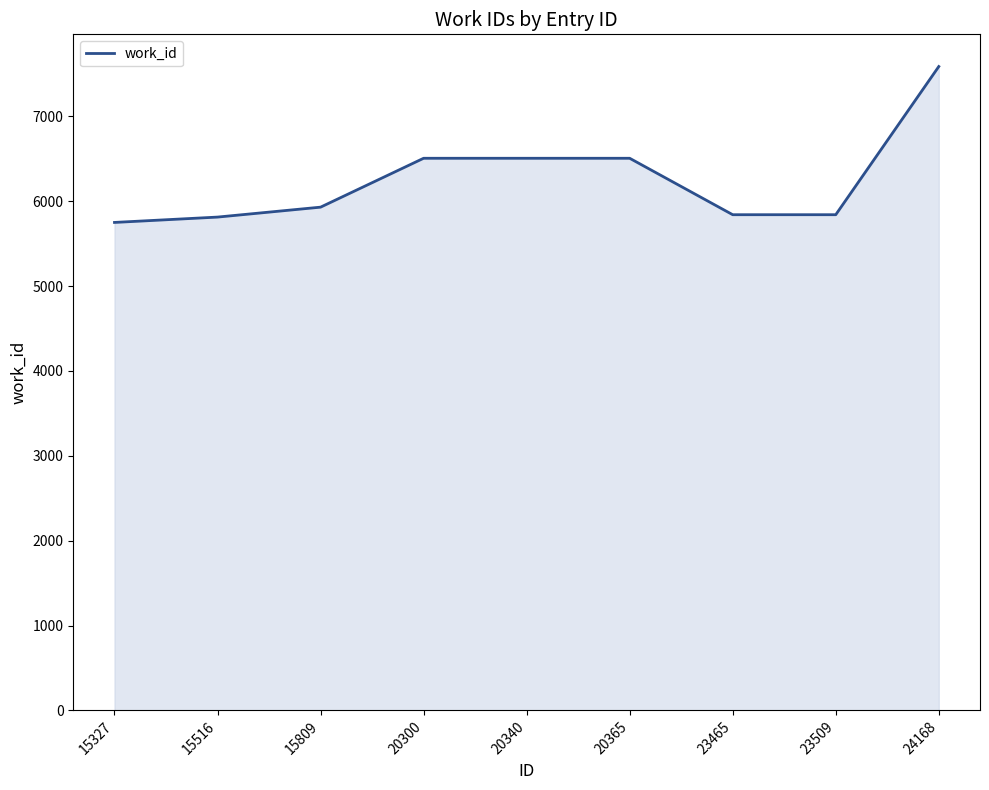

Between 23509 and 24168, which is larger?

24168